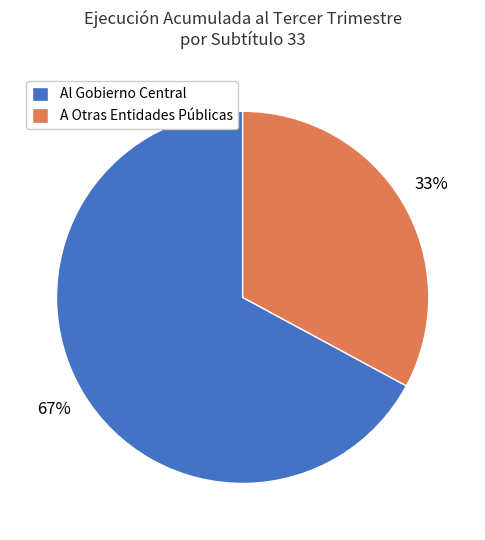

Count the number of slices in the pie.

2